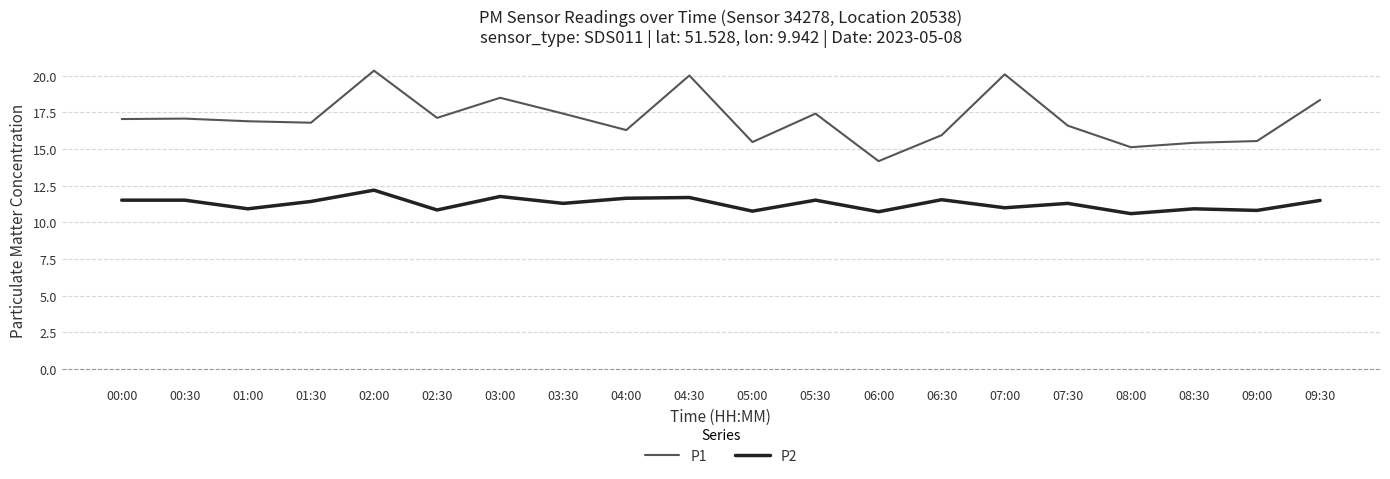

True or false: P2 has more than 0 points higher than both neighbors.

True